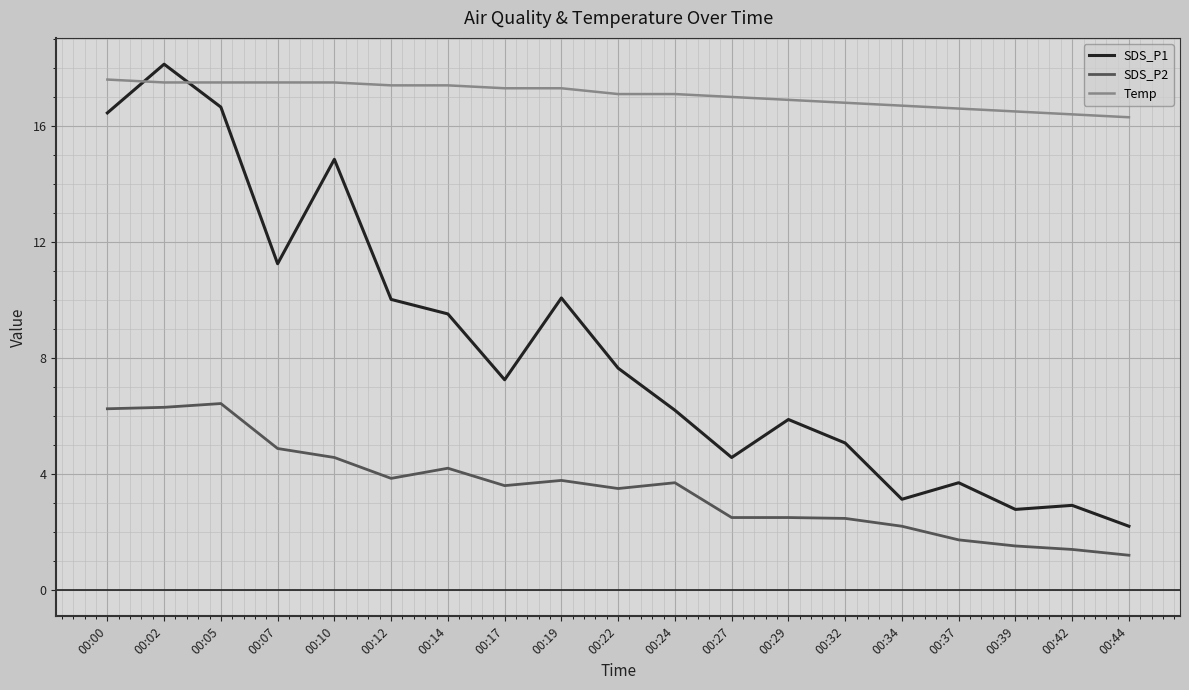

Between which two adjacent categories do SDS_P1 and Temp first intersect?

00:00 and 00:02